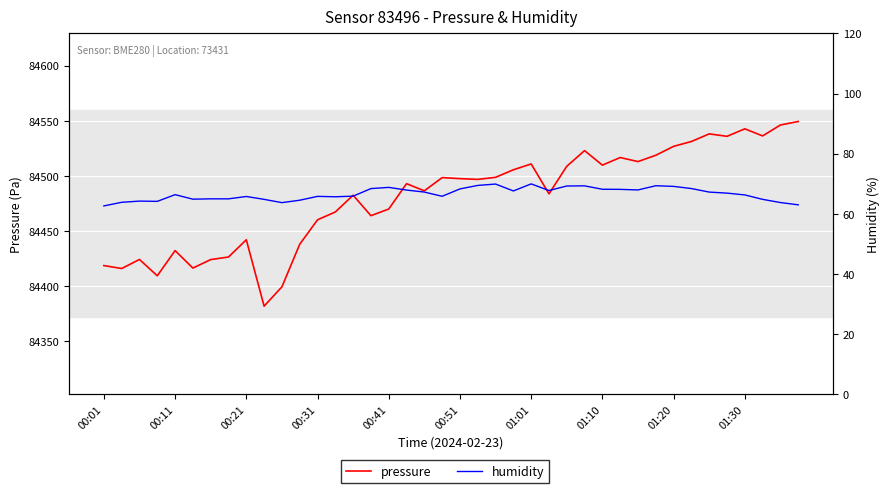

Is it true that pressure equals 40149.2 at 01:20?

False